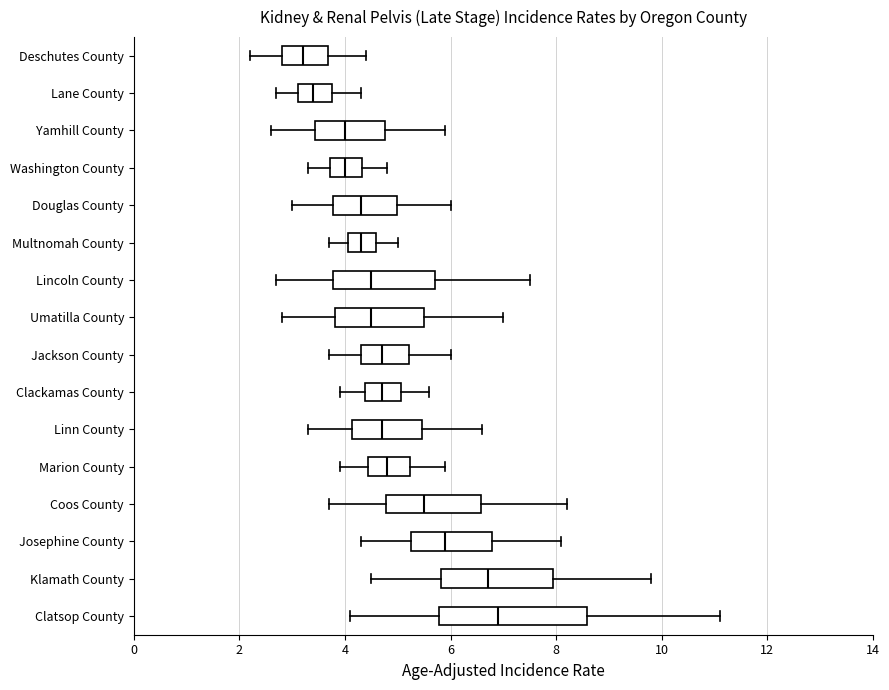

Which box is the widest, from its left edge to its right edge?

Clatsop County